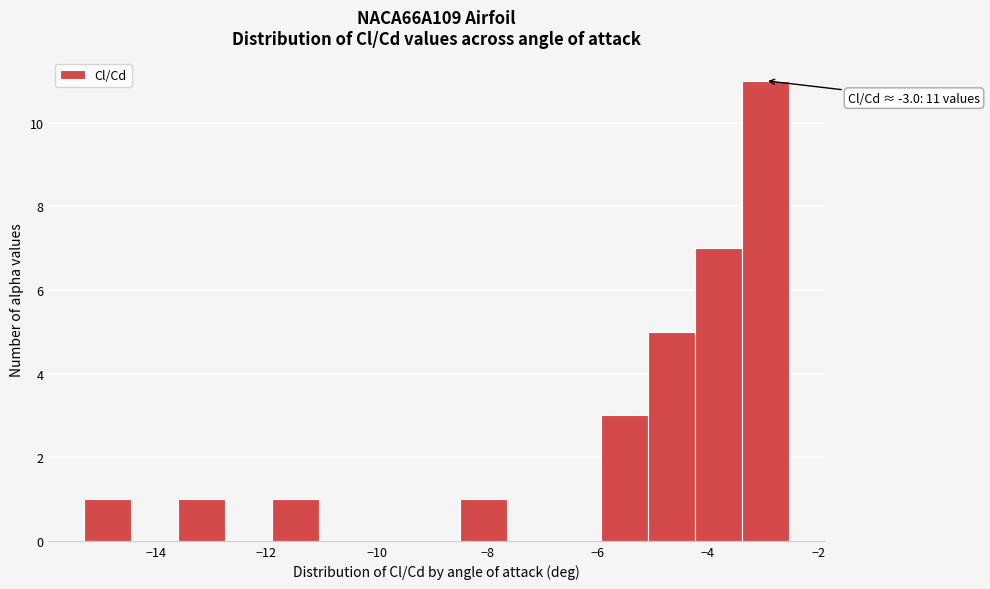

Over which range of the x-axis is the bar tallest?

-3.4 to -2.6